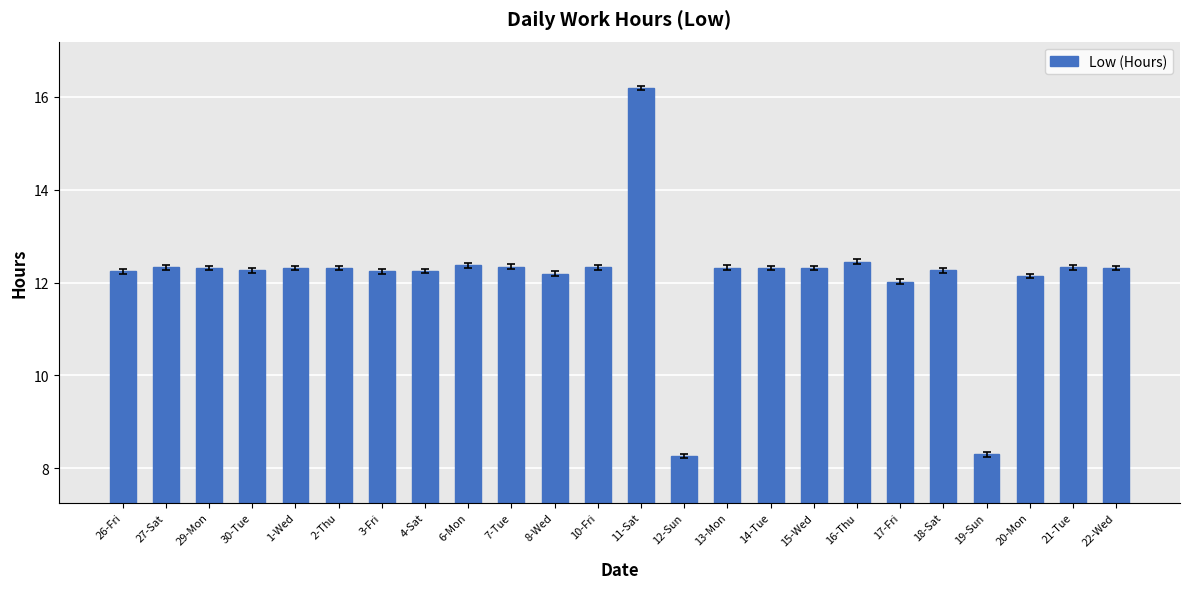

Approximately how many times larger is the value at 7-Tue compared to 1-Wed?

1.0